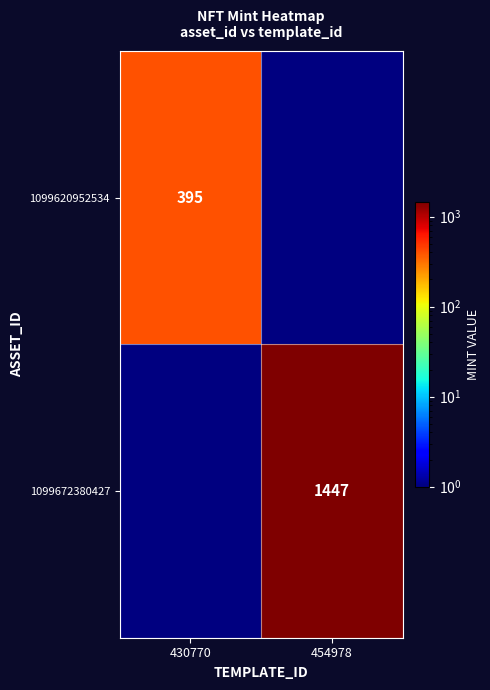

The 1099672380427 series shows 1890 at 454978. True or false?

False